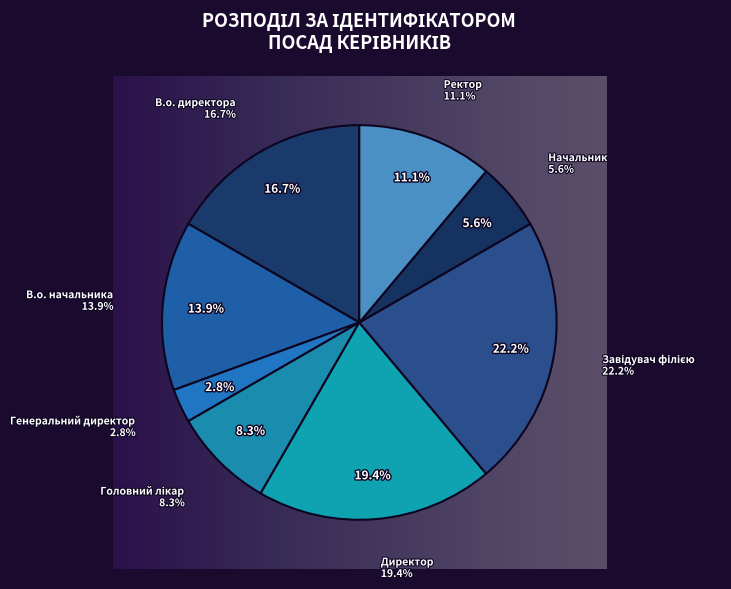

True or false: Генеральний директор accounts for 10% of the total.

False